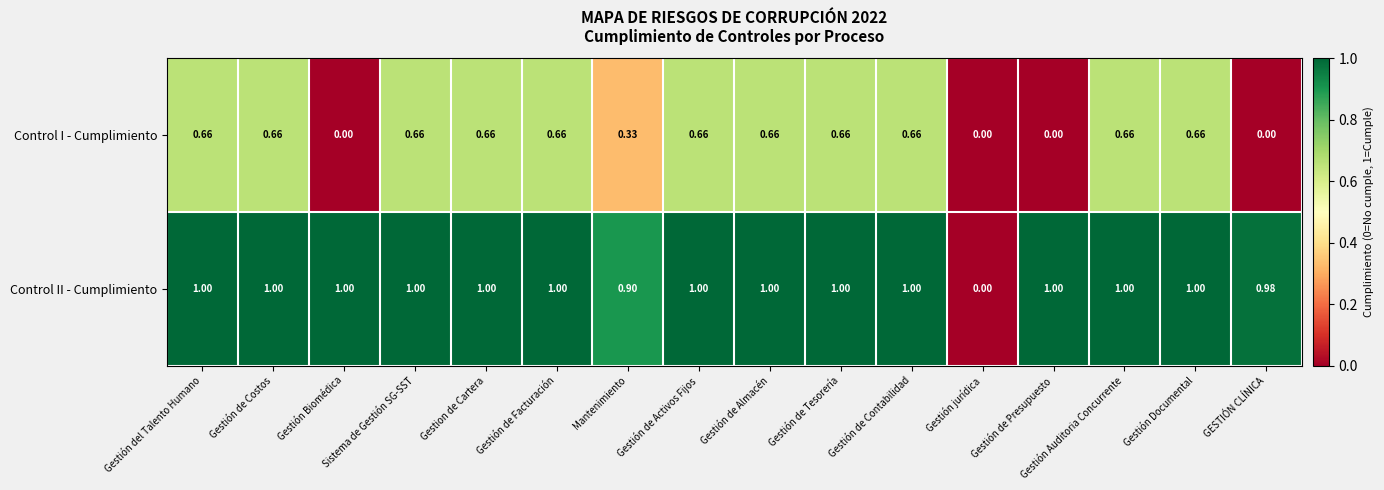

Rank the series at Gestión de Costos from lowest to highest value.

Control I - Cumplimiento, Control II - Cumplimiento